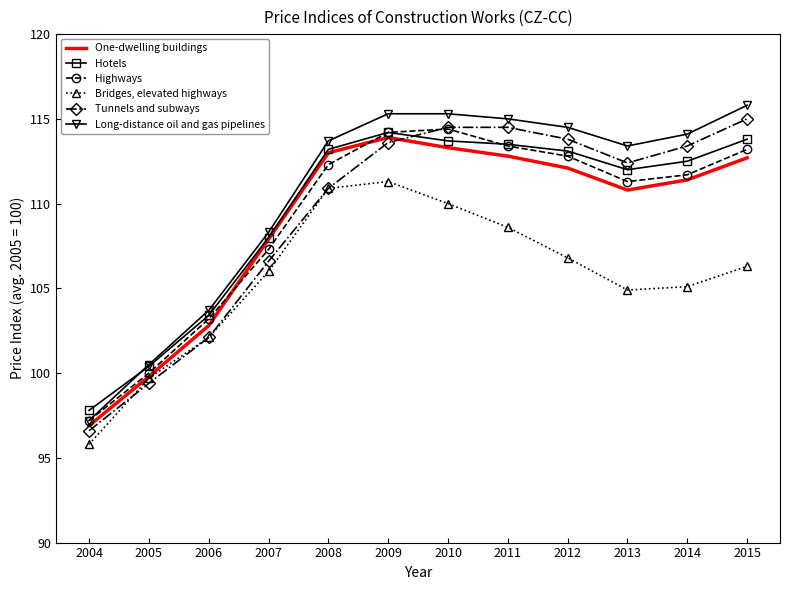

True or false: Long-distance oil and gas pipelines and One-dwelling buildings cross at least once.

False